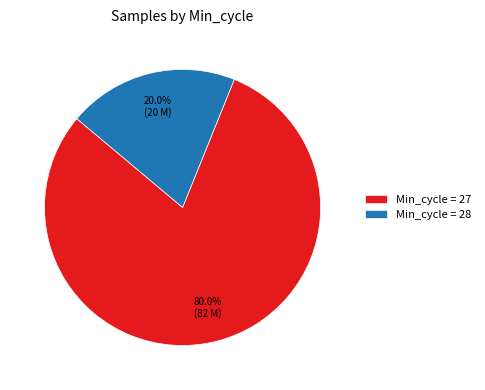

What is the ratio of the value at Min_cycle = 27 to the value at Min_cycle = 28?

4.0